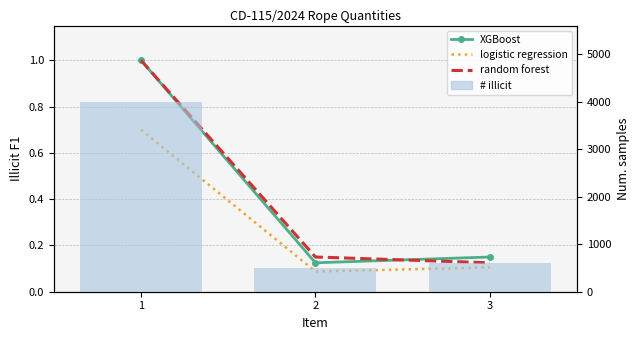

Is it true that # illicit equals 680.7 at 2?

False